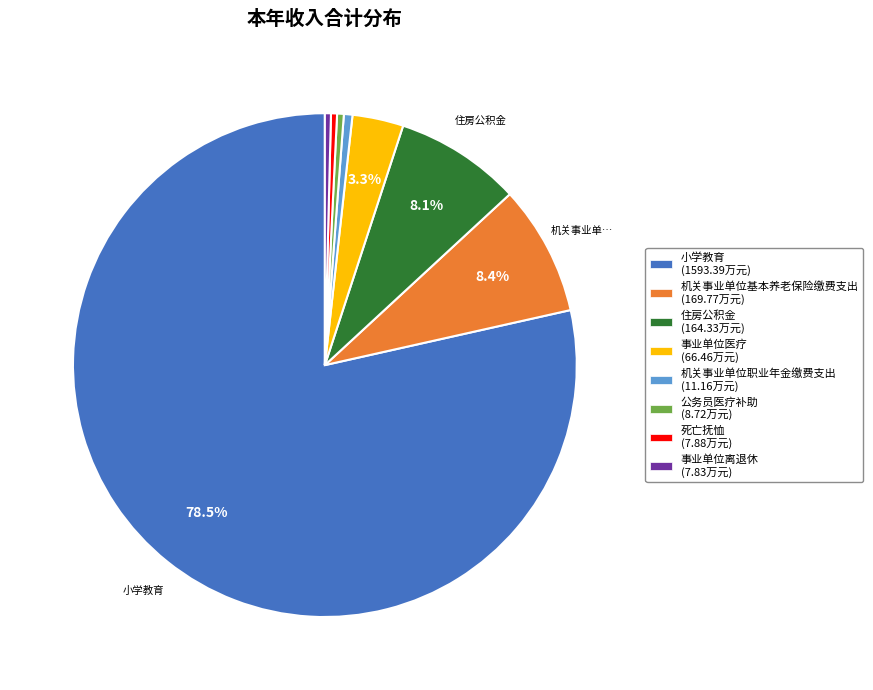

Count the number of slices in the pie.

8